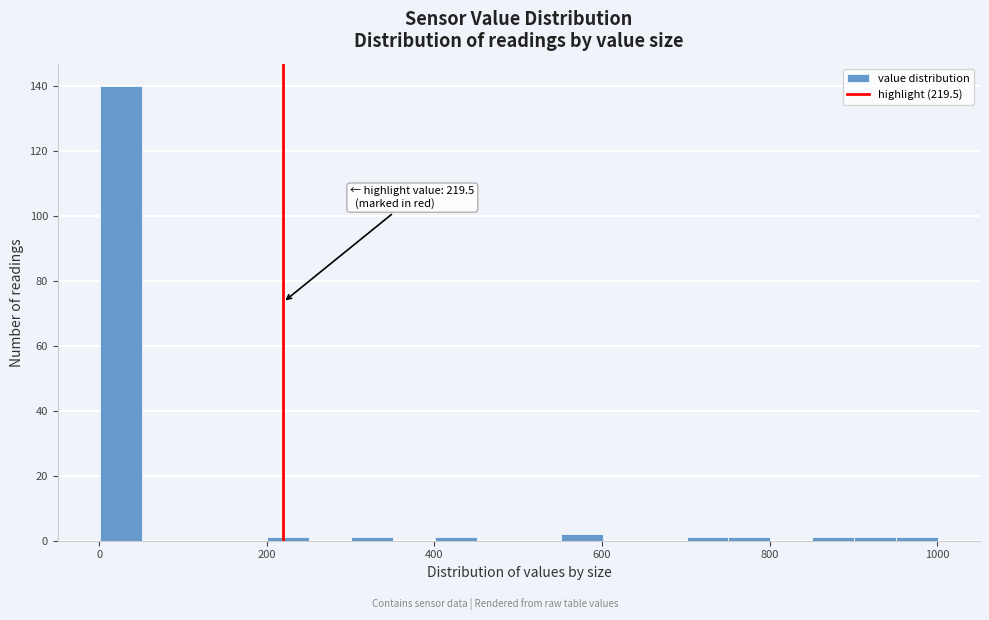

Around what value on the x-axis is the tallest bar? Give the approximate position of its centre, as read against the axis.

20